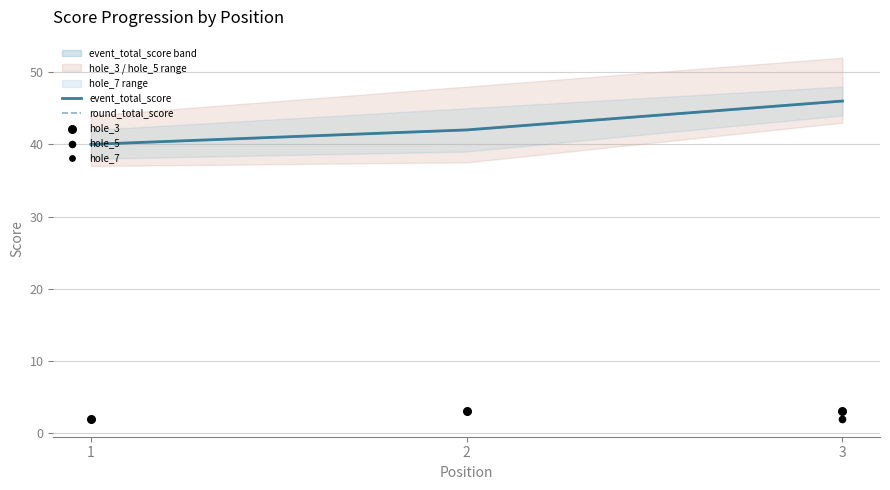

Which series has the largest Y range (max minus min)?

event_total_score